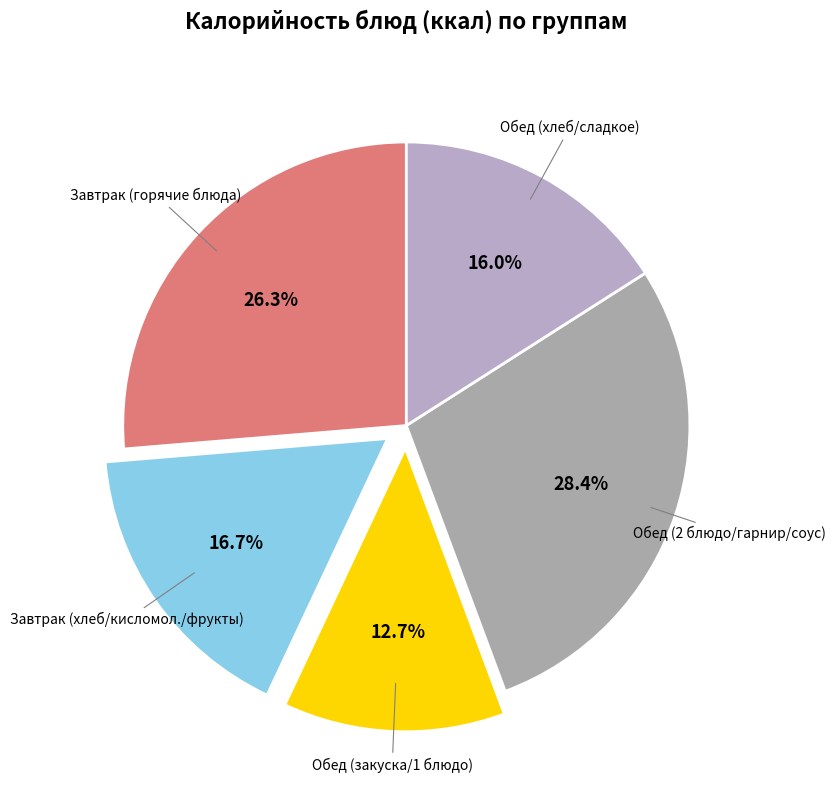

How many segments does this pie chart have?

5